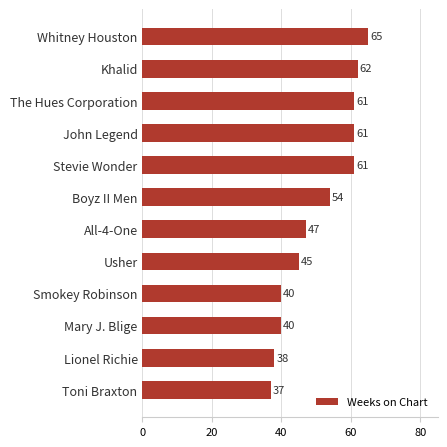

Which category has the highest value across all series?

Whitney Houston